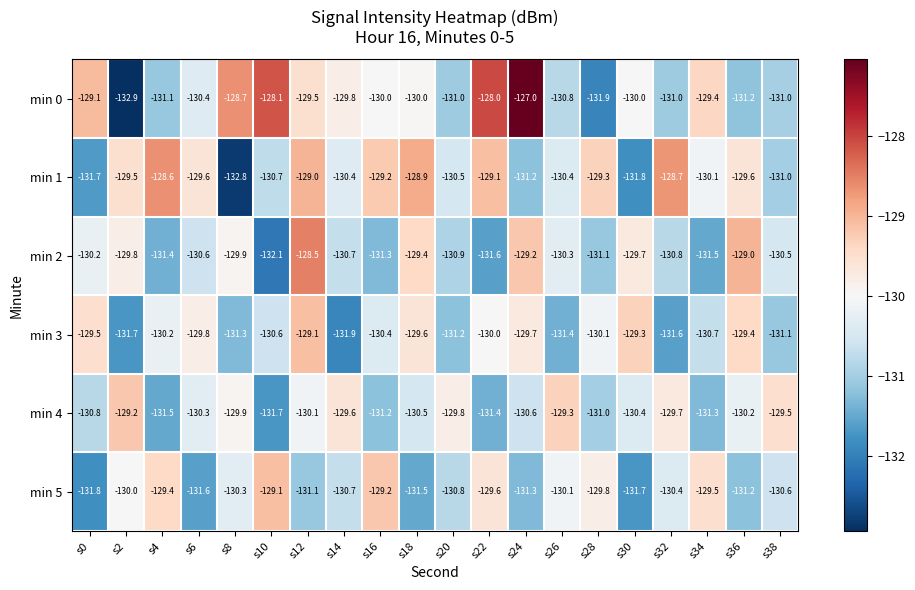

What is the average value of the min 2 series?

-130.4